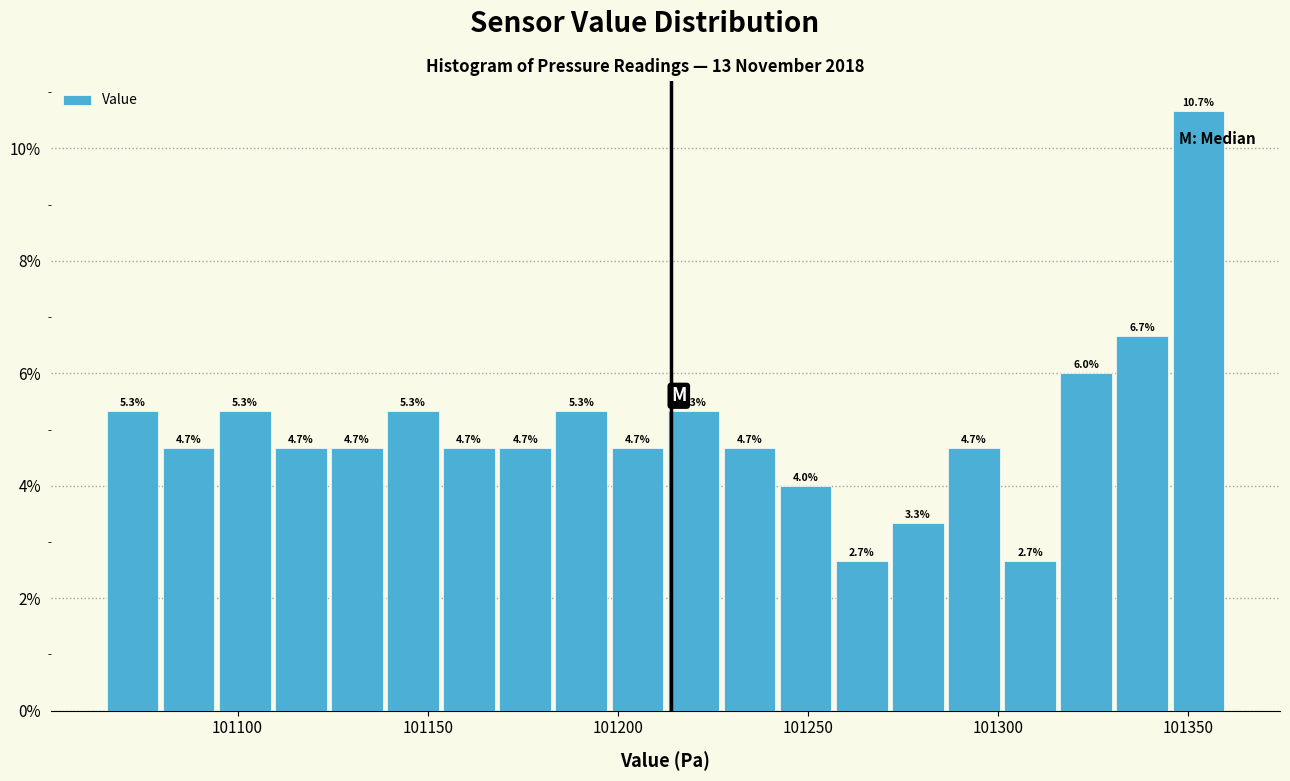

Around what value on the x-axis is the tallest bar? Give the approximate position of its centre, as read against the axis.

101355